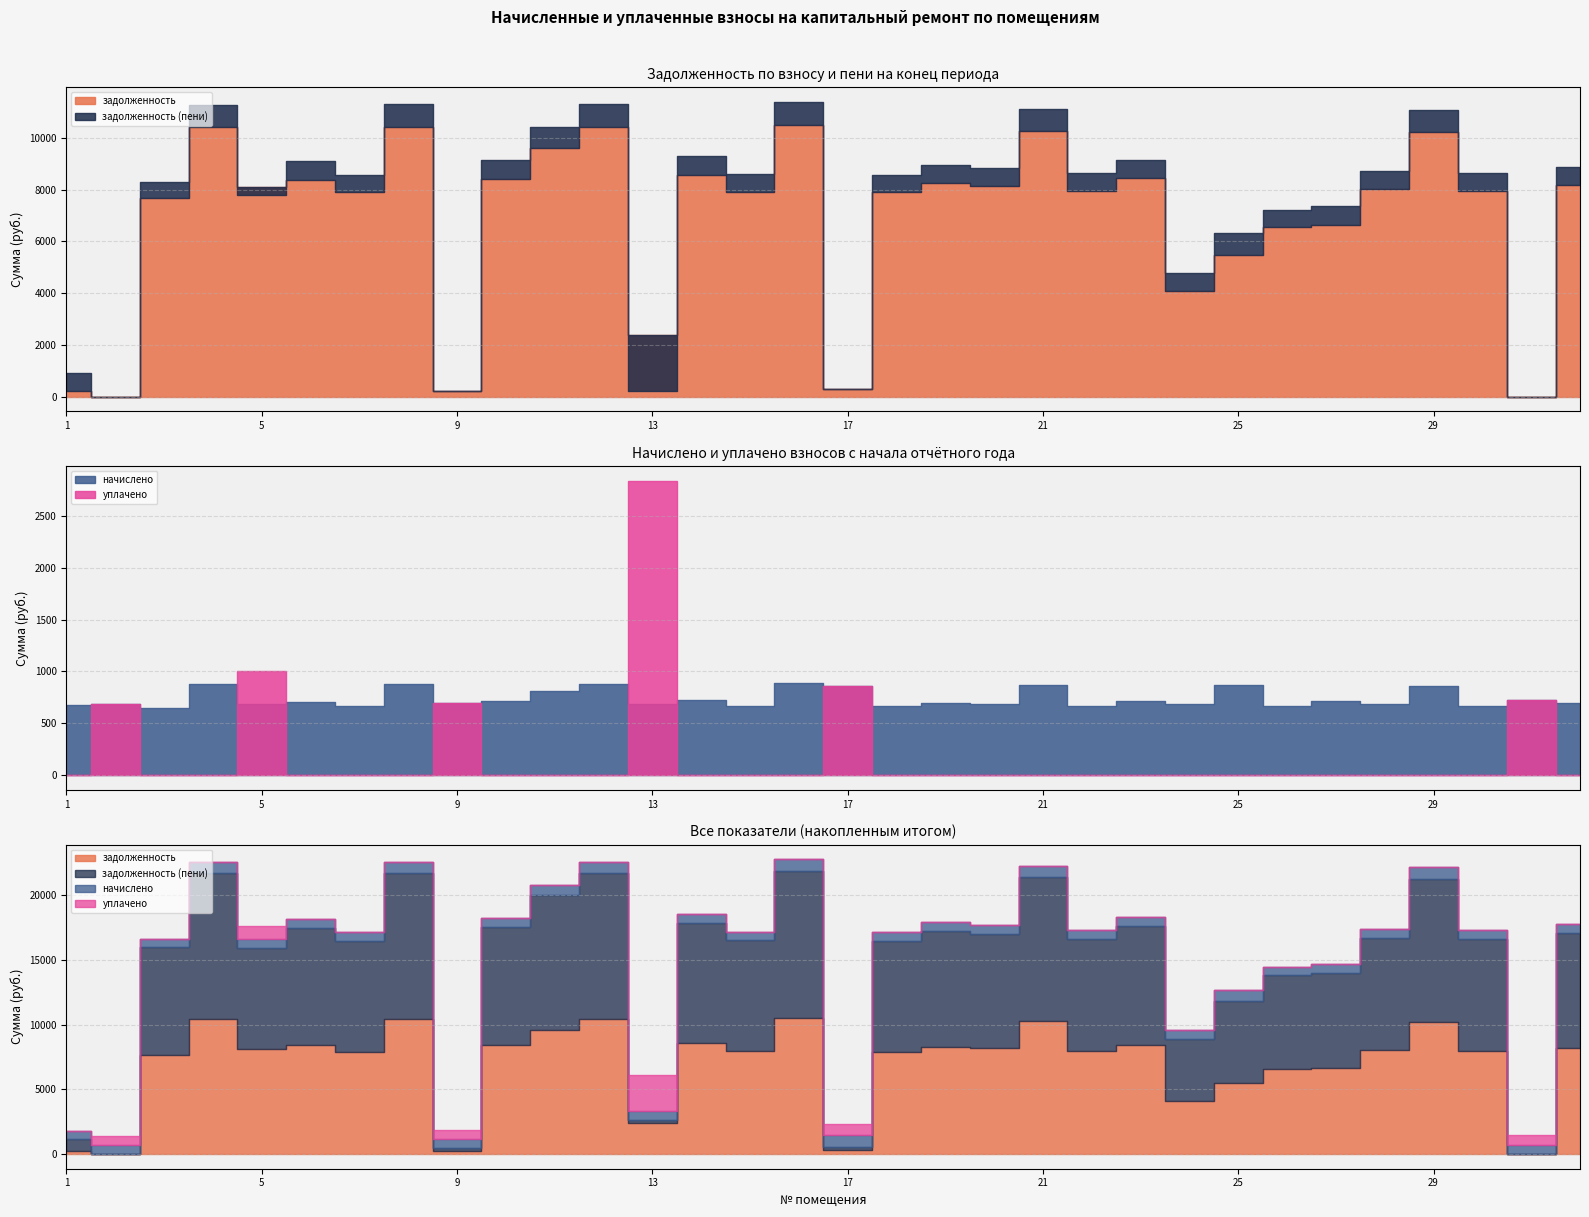

Reading left to right, list all the values displayed in this chart.

задолженность: 1=226.8	2=0.0	3=7660.8	4=10406.4	5=8121.6	6=8390.4	7=7910.4	8=10425.6	9=231.7	10=8428.8	11=9600.0	12=10425.6	13=2376.2	14=8563.2	15=7929.6	16=10502.4	17=280.6	18=7910.4	19=8256.0	20=8160.0	21=10272.0	22=7968.0	23=8448.0	24=4093.8	25=5478.8	26=6567.4	27=6646.4	28=8021.6	29=10214.4	30=7968.0	31=0.0	32=8198.4
задолженность (пени): 1=907.2	2=0.0	3=8307.2	4=11284.4	5=7806.9	6=9098.3	7=8577.8	8=11305.3	9=231.7	10=9140.0	11=10410.0	12=11305.3	13=229.6	14=9285.7	15=8598.7	16=11388.5	17=287.8	18=8577.8	19=8952.6	20=8848.5	21=11138.7	22=8640.3	23=9160.8	24=4775.8	25=6343.9	26=7234.8	27=7362.4	28=8706.9	29=11076.2	30=8640.3	31=0.0	32=8890.1
начислено: 1=680.4	2=690.1	3=646.4	4=878.0	5=685.3	6=707.9	7=667.4	8=879.7	9=695.0	10=711.2	11=810.0	12=879.7	13=690.1	14=722.5	15=669.1	16=886.1	17=863.5	18=667.4	19=696.6	20=688.5	21=866.7	22=672.3	23=712.8	24=682.0	25=865.1	26=667.4	27=716.0	28=685.3	29=861.8	30=672.3	31=725.8	32=691.7
уплачено: 1=0.0	2=690.0	3=0.0	4=0.0	5=1000.0	6=0.0	7=0.0	8=0.0	9=695.0	10=0.0	11=0.0	12=0.0	13=2836.7	14=0.0	15=0.0	16=0.0	17=856.2	18=0.0	19=0.0	20=0.0	21=0.0	22=0.0	23=0.0	24=0.0	25=0.0	26=0.0	27=0.0	28=0.0	29=0.0	30=0.0	31=726.0	32=0.0